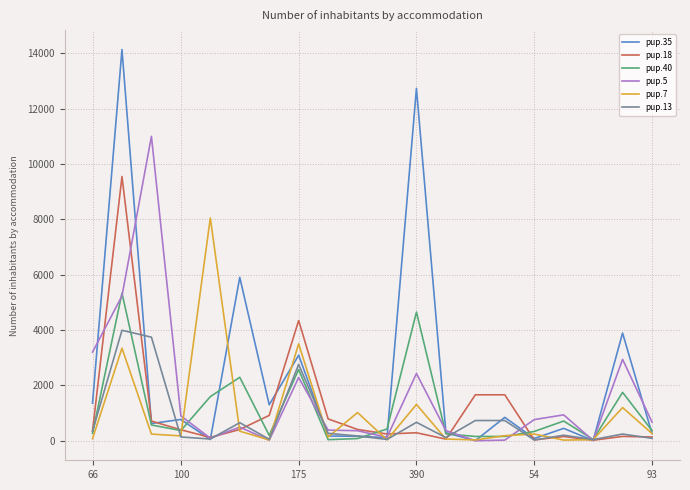

What are all the series names shown in the legend?

pup.35, pup.18, pup.40, pup.5, pup.7, pup.13